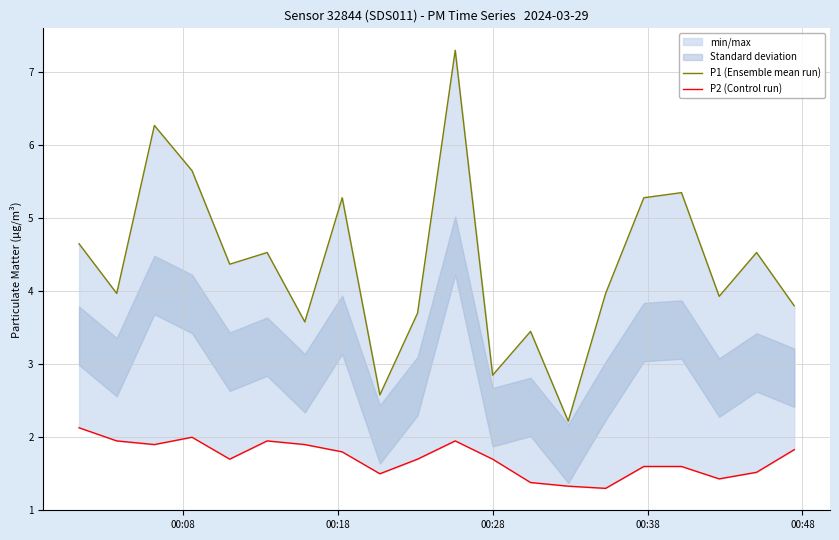

True or false: P2 (Control run) and P1 (Ensemble mean run) cross at least once.

False